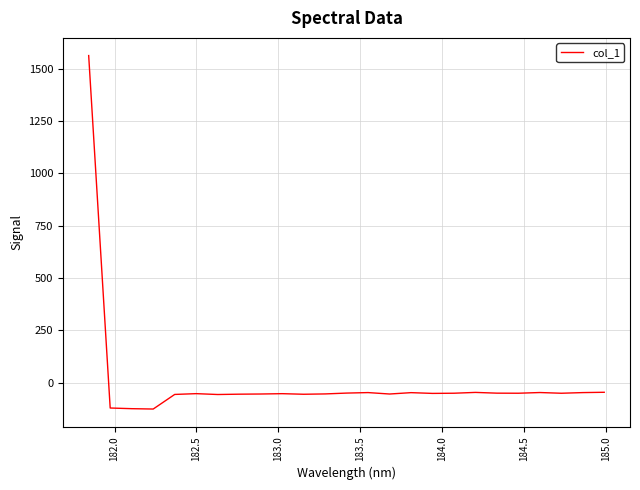

What is the difference between the maximum and minimum values?

1689.4